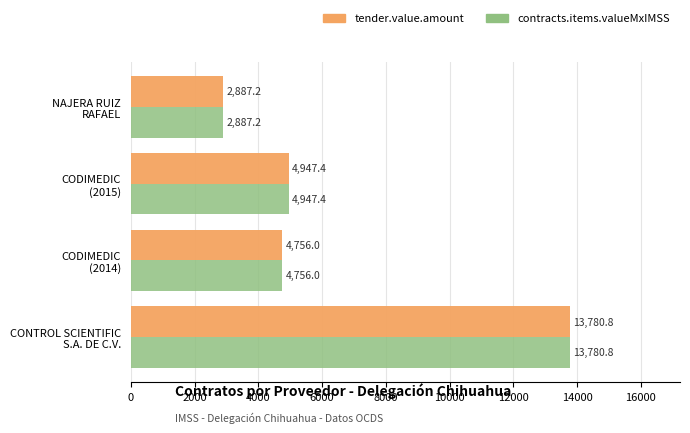

What is the greatest value displayed?

13780.8